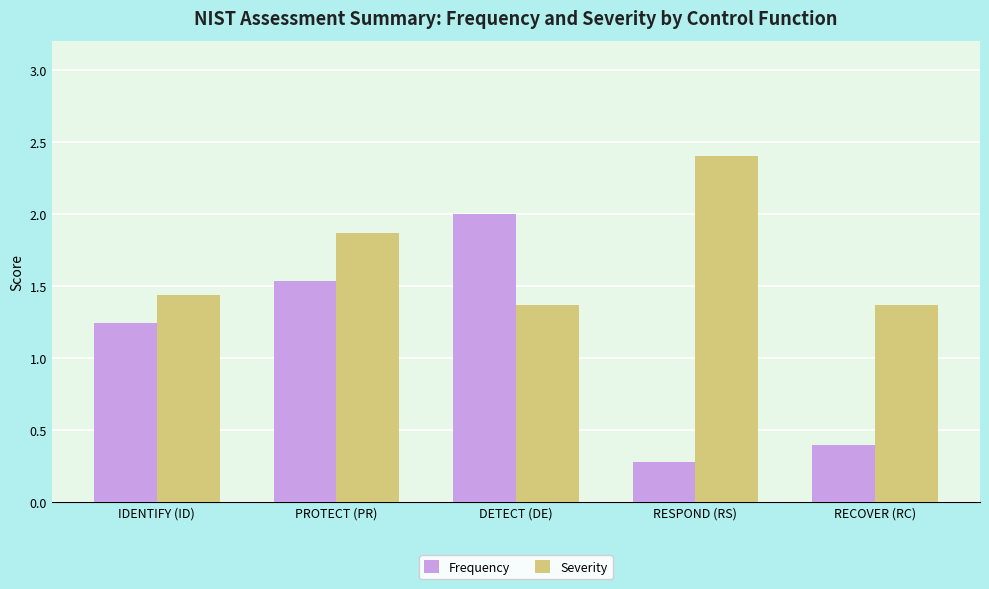

How many bars are there in total?

10